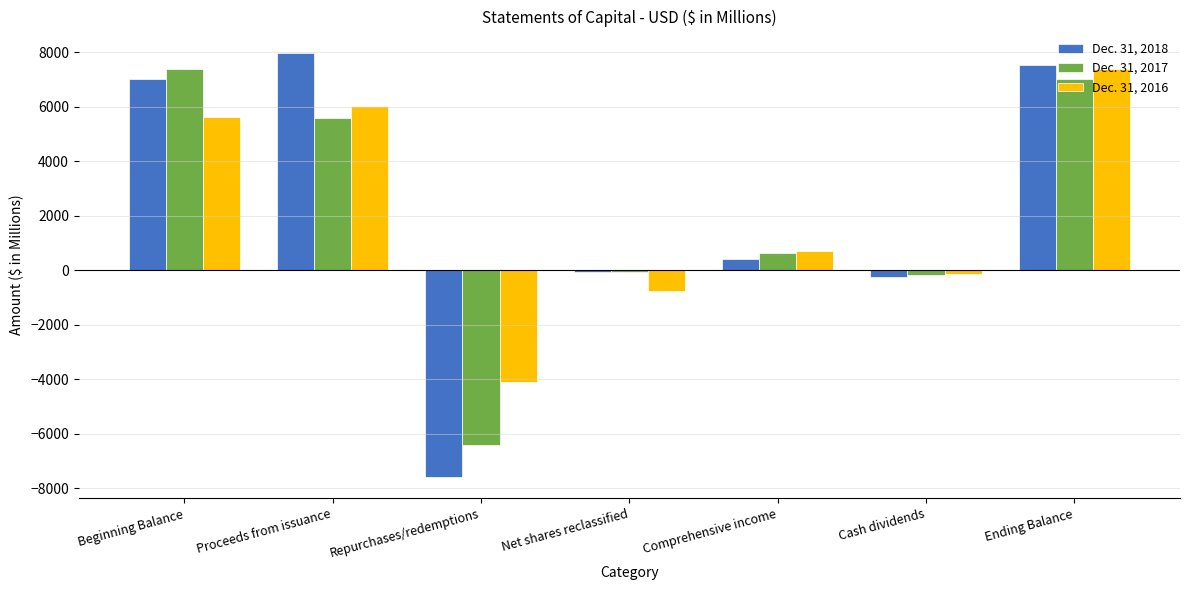

What is the total value across all series at Cash dividends?

-572